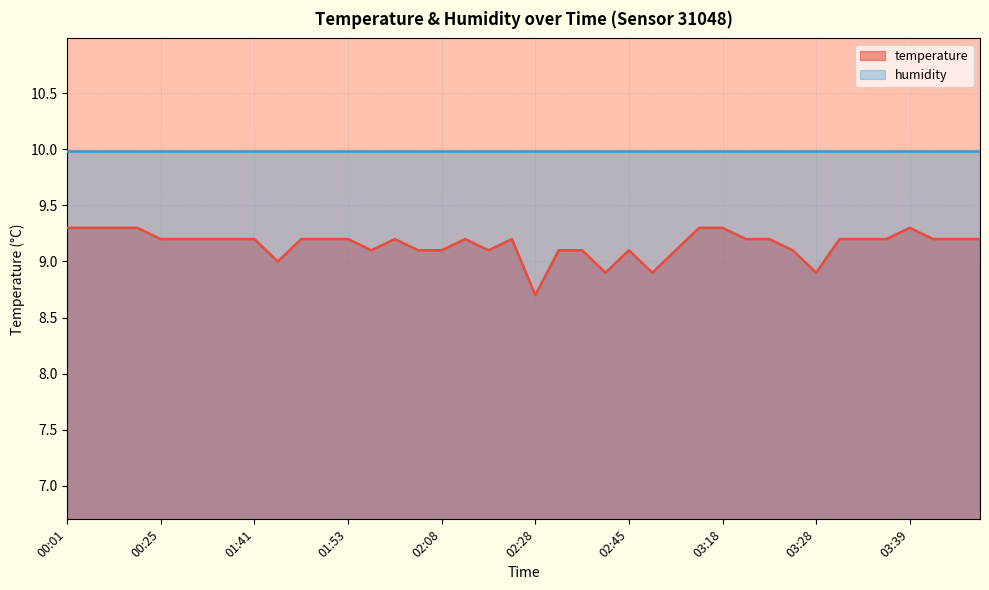

Reading right to left, what are all the values shown in this chart?

03:47=9.2	03:44=9.2	03:42=9.2	03:39=9.3	03:36=9.2	03:33=9.2	03:31=9.2	03:28=8.9	03:26=9.1	03:23=9.2	03:21=9.2	03:18=9.3	03:13=9.3	02:54=9.1	02:48=8.9	02:45=9.1	02:41=8.9	02:35=9.1	02:30=9.1	02:28=8.7	02:25=9.2	02:22=9.1	02:16=9.2	02:08=9.1	02:06=9.1	02:03=9.2	01:56=9.1	01:53=9.2	01:51=9.2	01:48=9.2	01:46=9.0	01:41=9.2	01:36=9.2	01:31=9.2	00:35=9.2	00:25=9.2	00:11=9.3	00:06=9.3	00:03=9.3	00:01=9.3